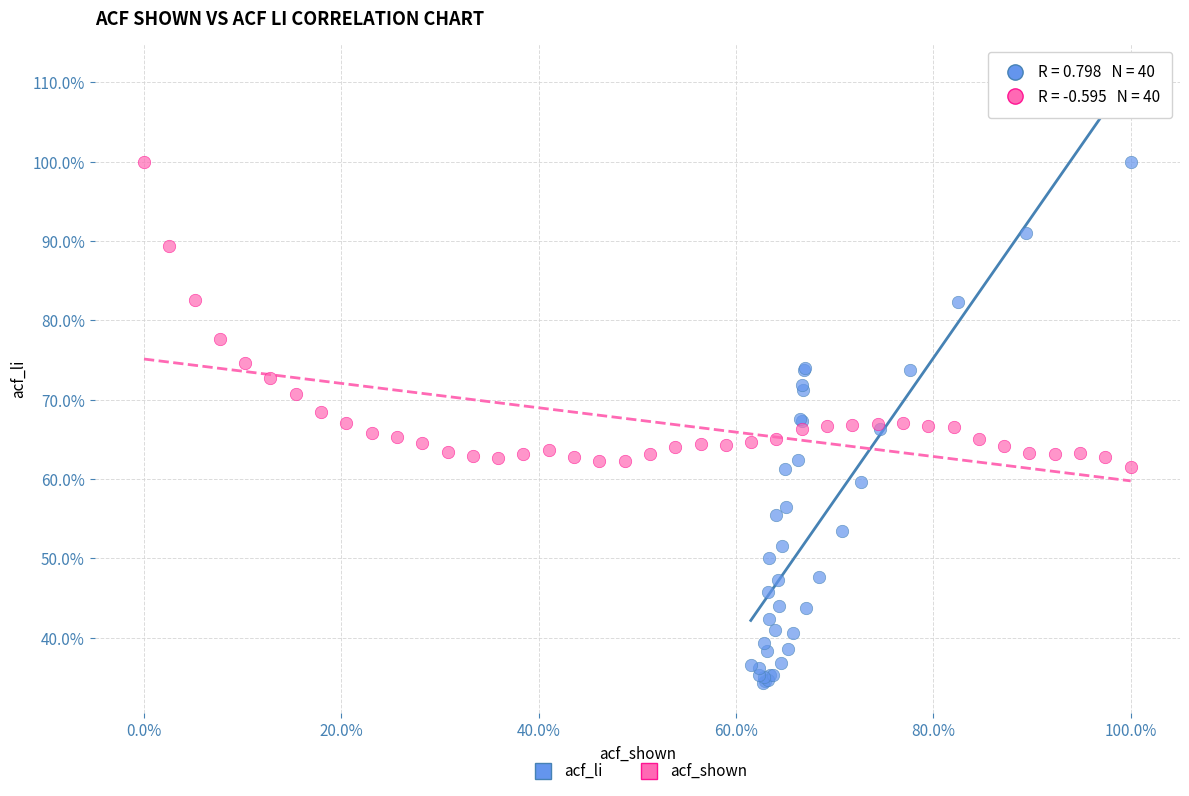

What are all the series names shown in the legend?

acf_li, acf_shown